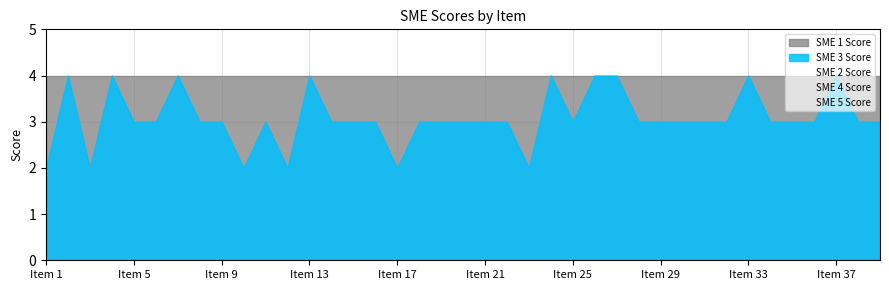

What is the difference between the maximum and minimum values in the SME 5 Score series?

2